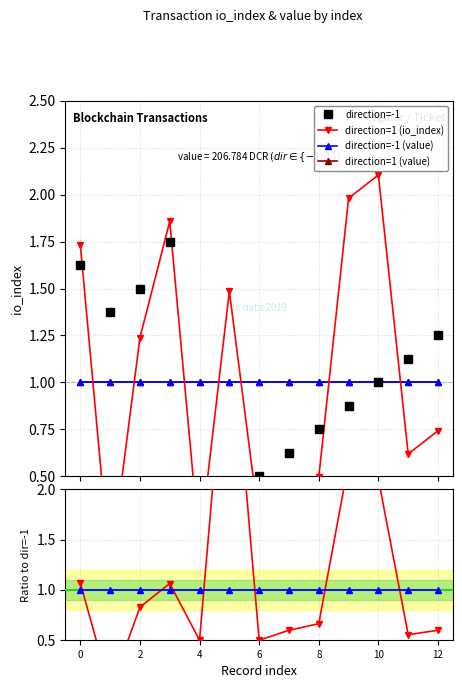

What is the average value of the direction=-1 (value) series?

1.0